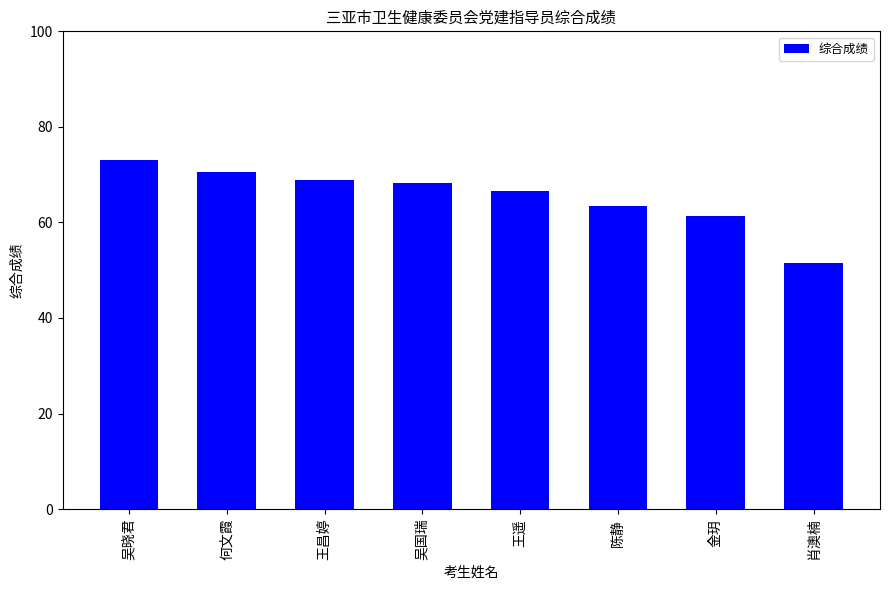

How many values are below 68?

4